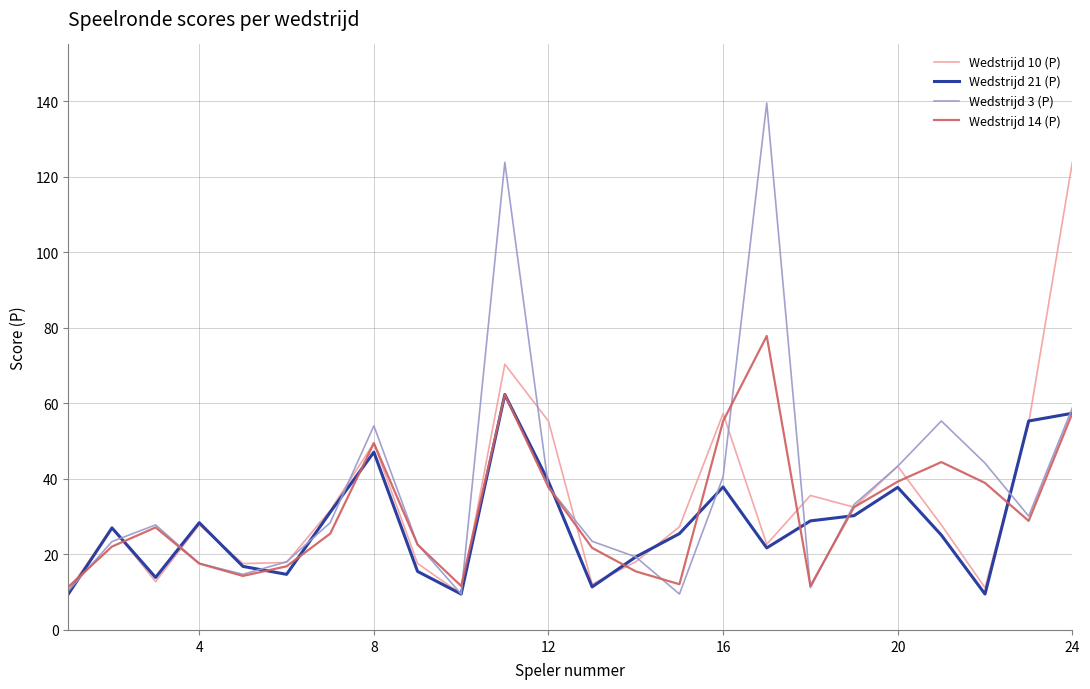

At how many categories does at least one series exceed 40?

10